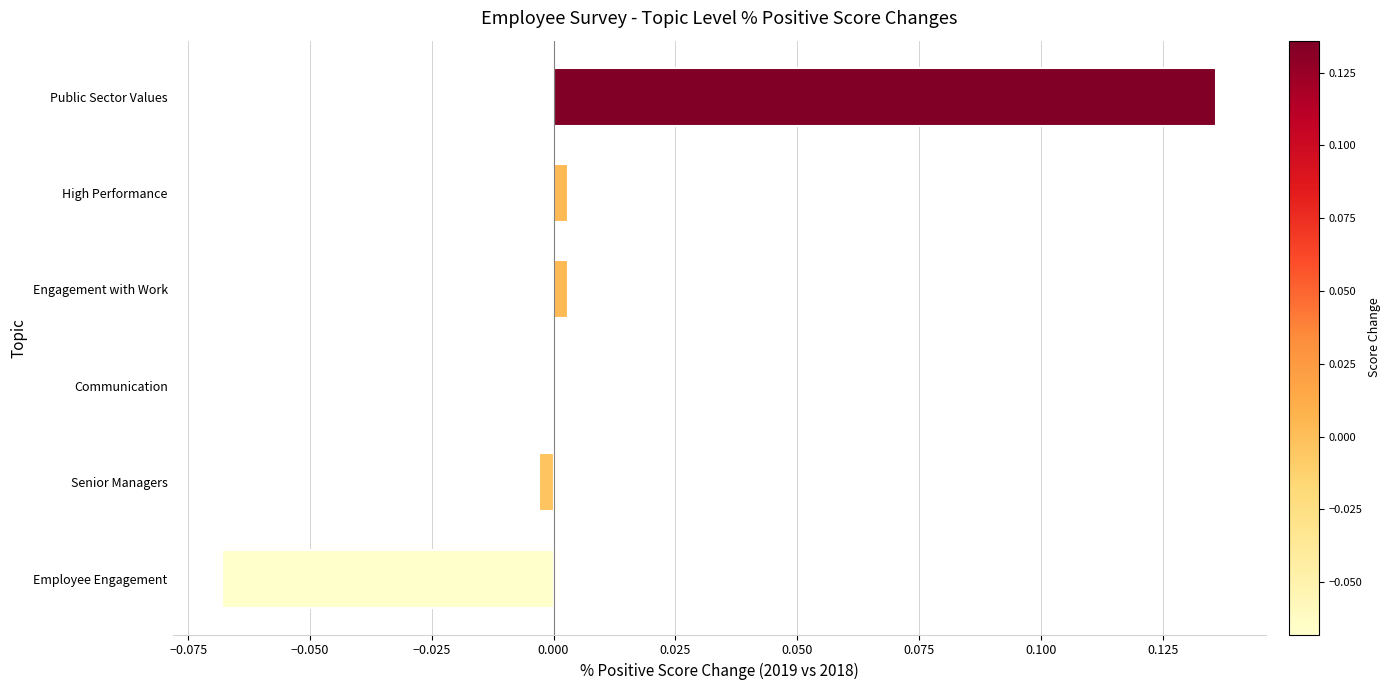

The value at Senior Managers is -0.0. True or false?

True